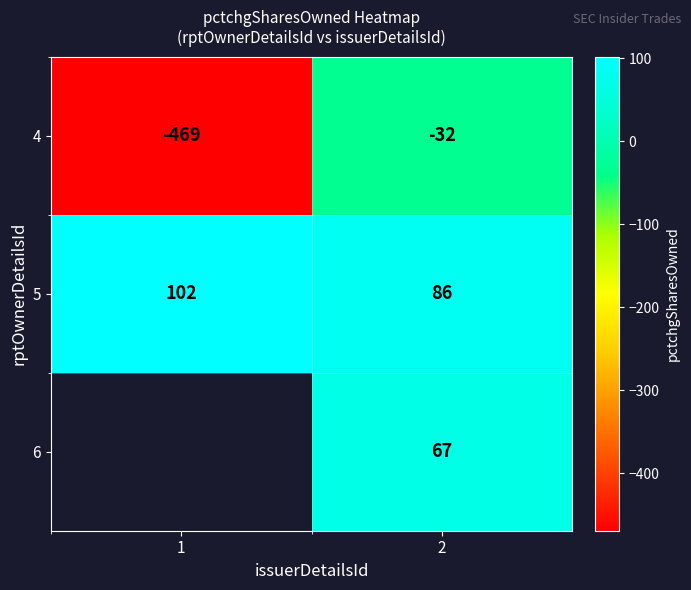

Is it true that 4 equals -736 at 1?

False